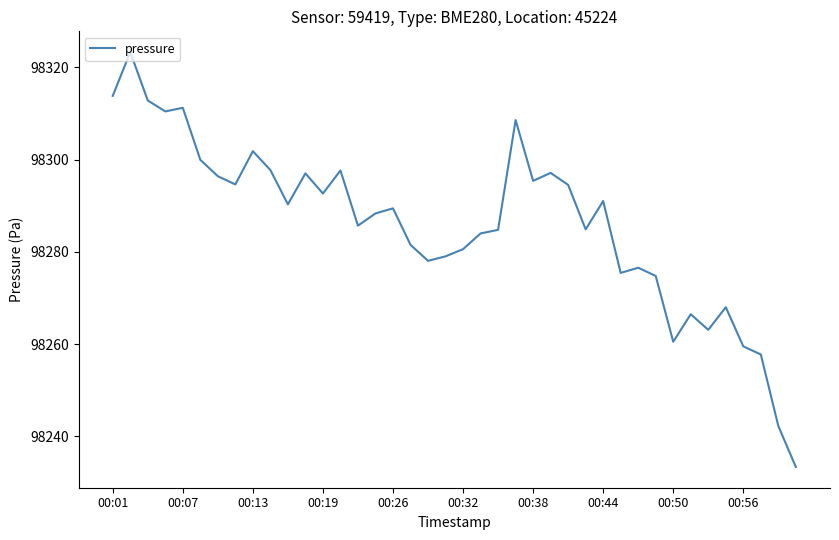

What is the difference between the maximum and minimum values?

90.0